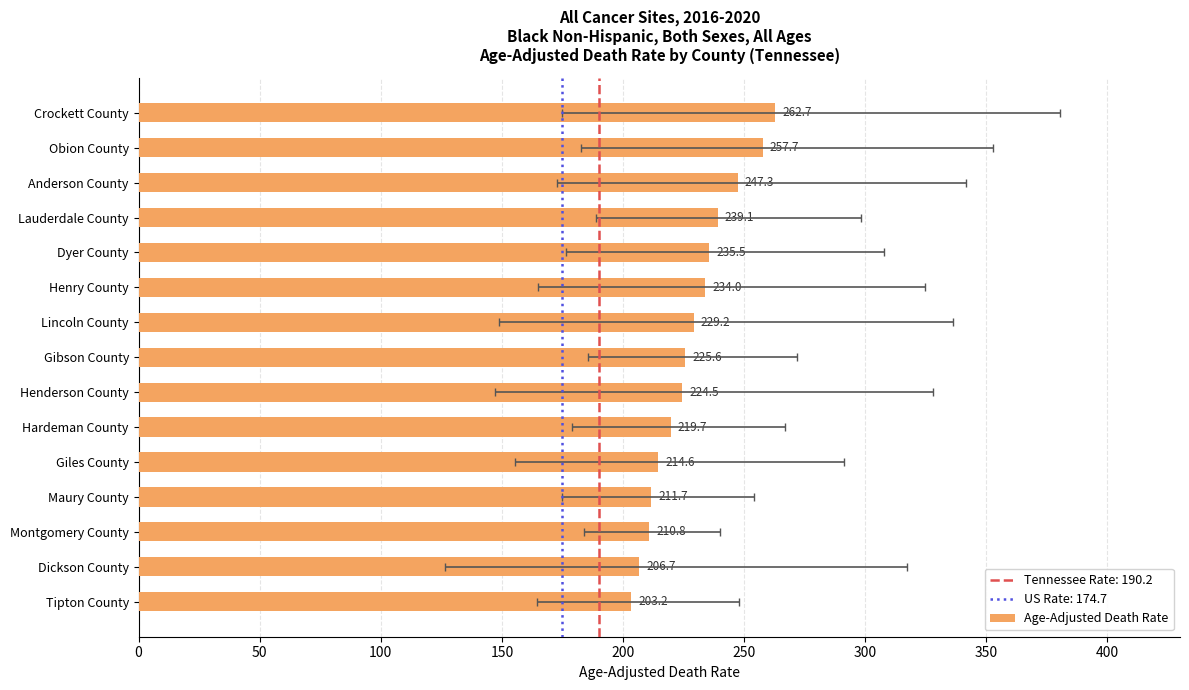

Is it true that the value at Obion County is 174.5?

False